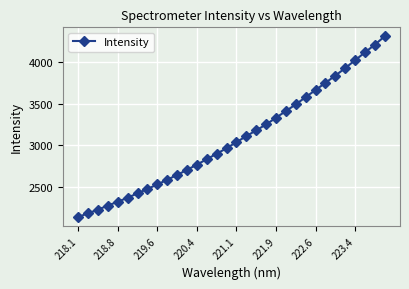

What is the value of the 14th point from the left?

2830.8